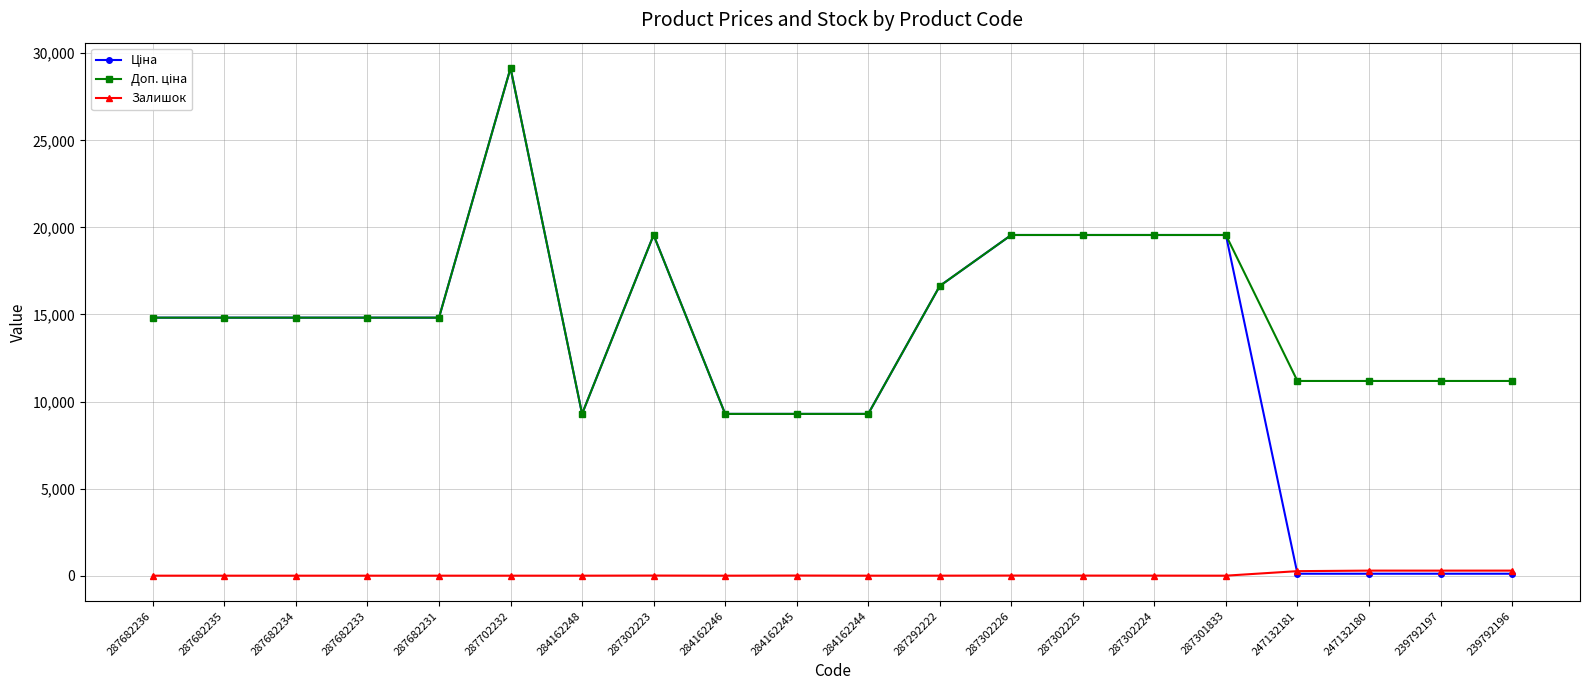

True or false: Залишок has more than 2 points higher than both neighbors.

True